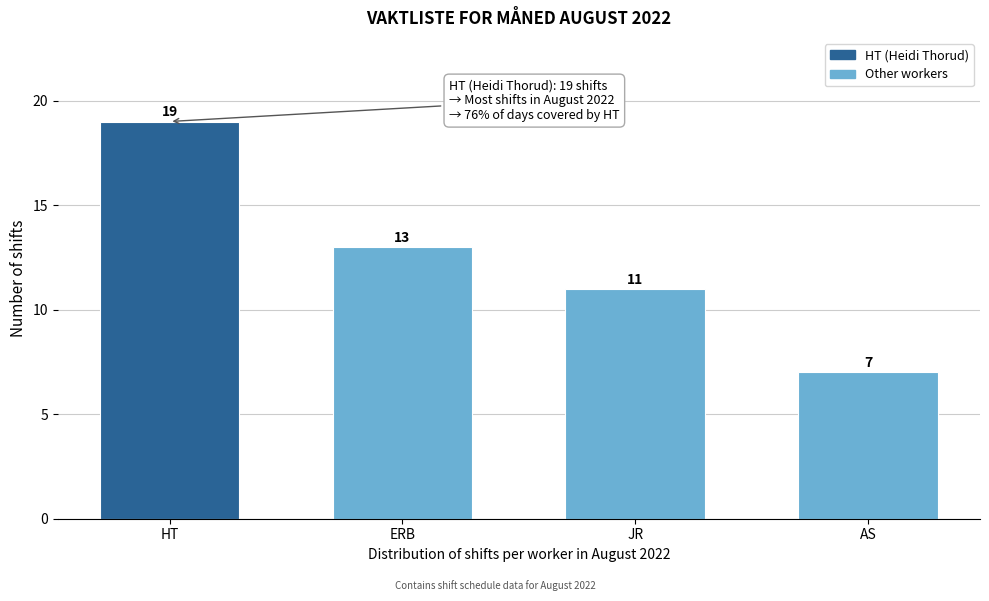

Reading left to right, transcribe all the data shown in this chart.

19	13	11	7